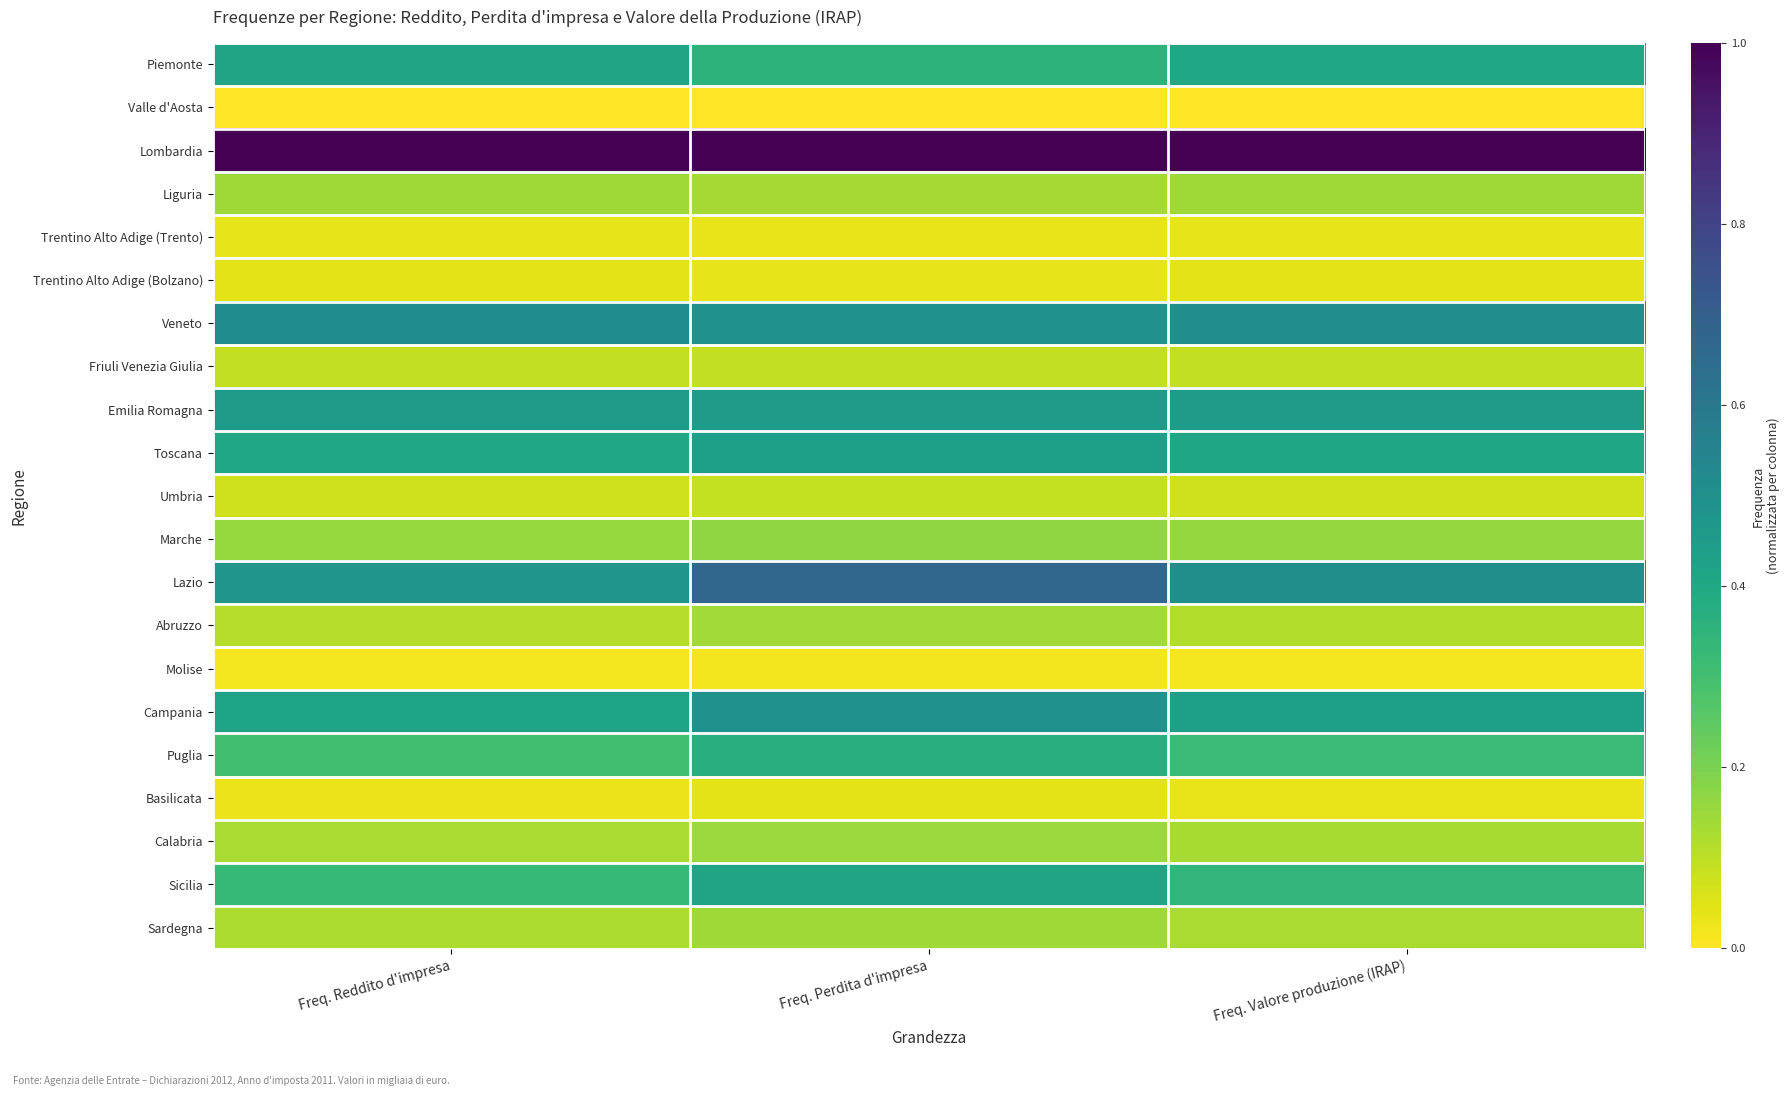

Which category has the lowest value across all series?

Freq. Reddito d'impresa